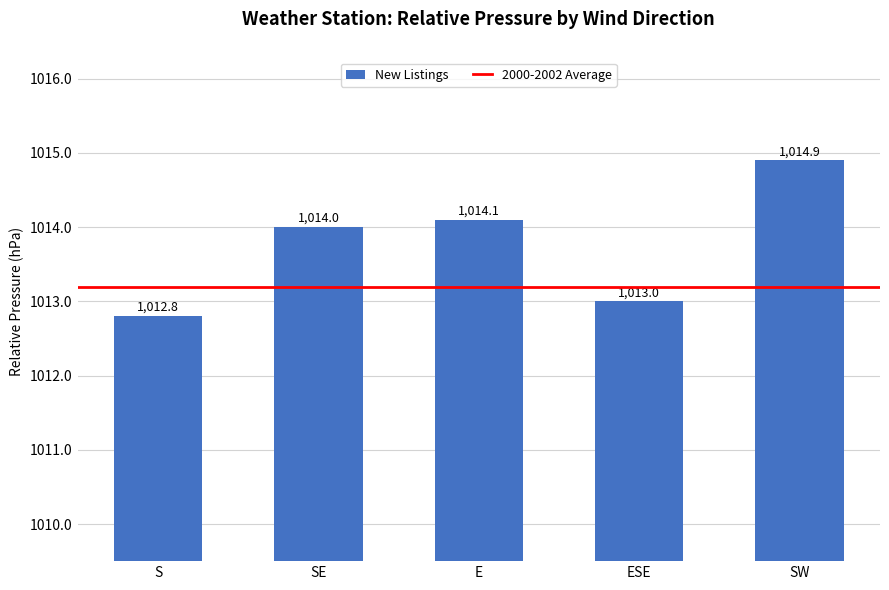

The value at E is 1014.1. True or false?

True